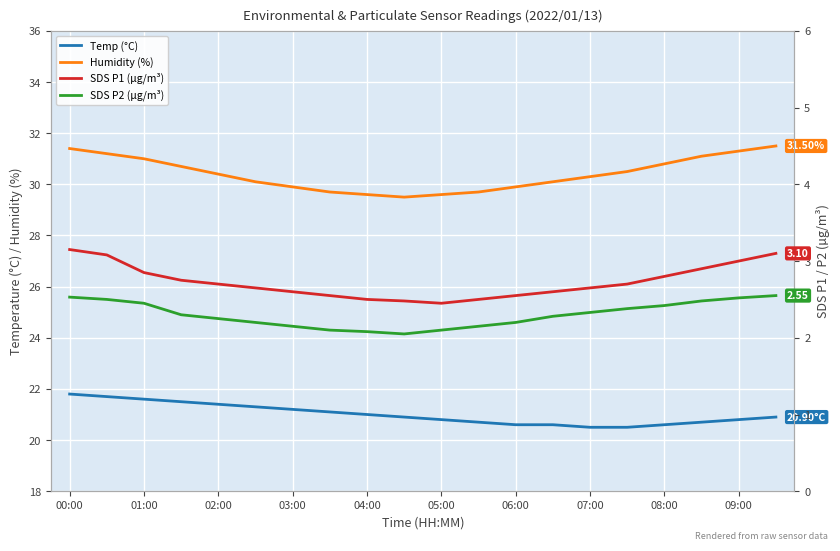

True or false: SDS_P1 has more than 1 interior local peaks.

False